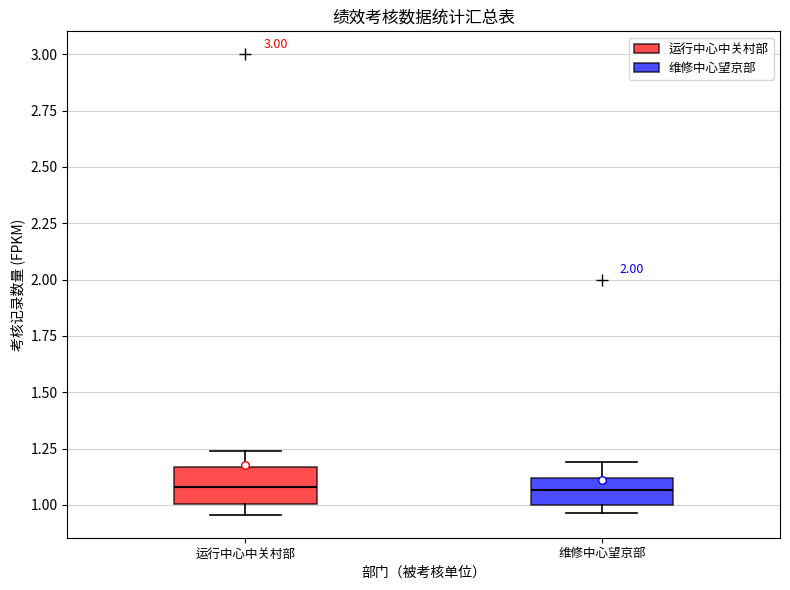

Reading left to right, read every box against the y-axis: the position of its median line, the range the box covers, and the ends of its whiskers. The values are not printed on the chart, so give them approximately, as read against the axis.

运行中心中关村部: median 1.10, box 1.00 to 1.15, whiskers 0.95 to 1.25
维修中心望京部: median 1.05, box 1.00 to 1.10, whiskers 0.95 to 1.20